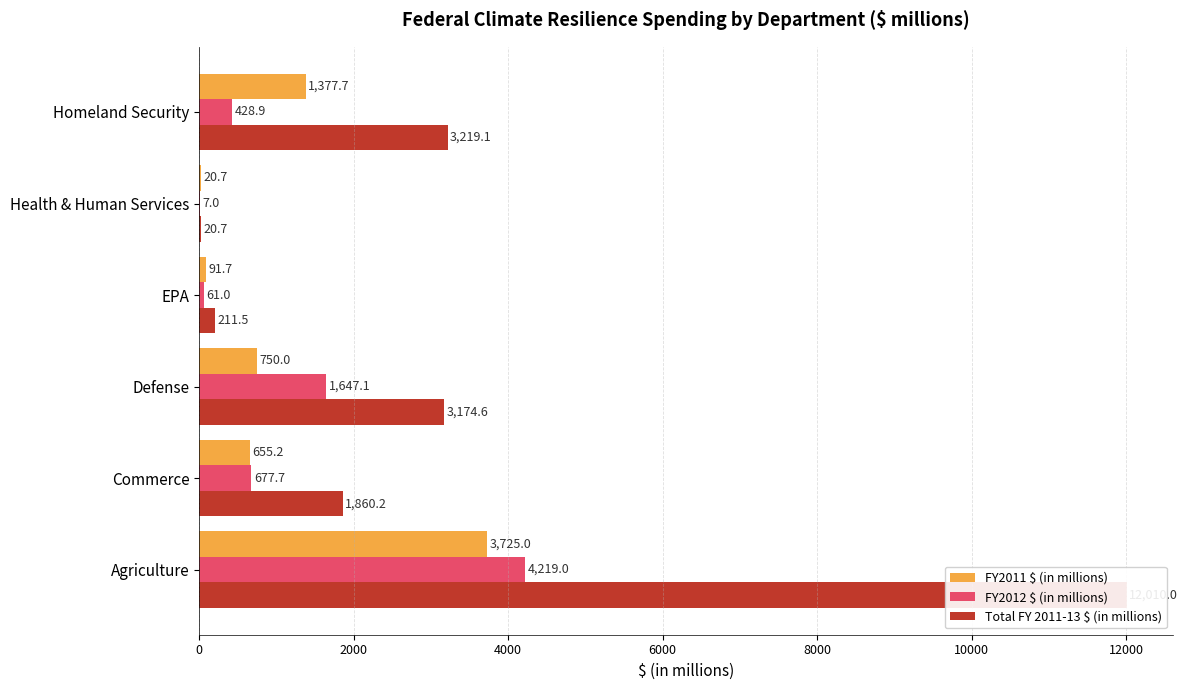

How many distinct data groups are displayed?

3